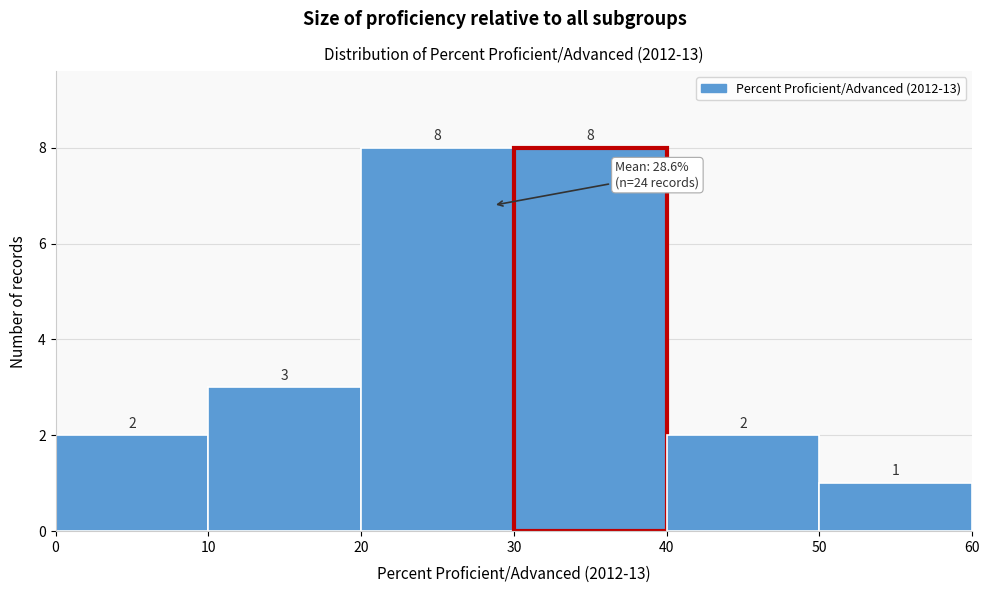

Reading left to right, list every bar in this chart as the range it spans on the x-axis followed by its height.

0 to 10: 2
10 to 20: 3
20 to 30: 8
30 to 40: 8
40 to 50: 2
50 to 60: 1